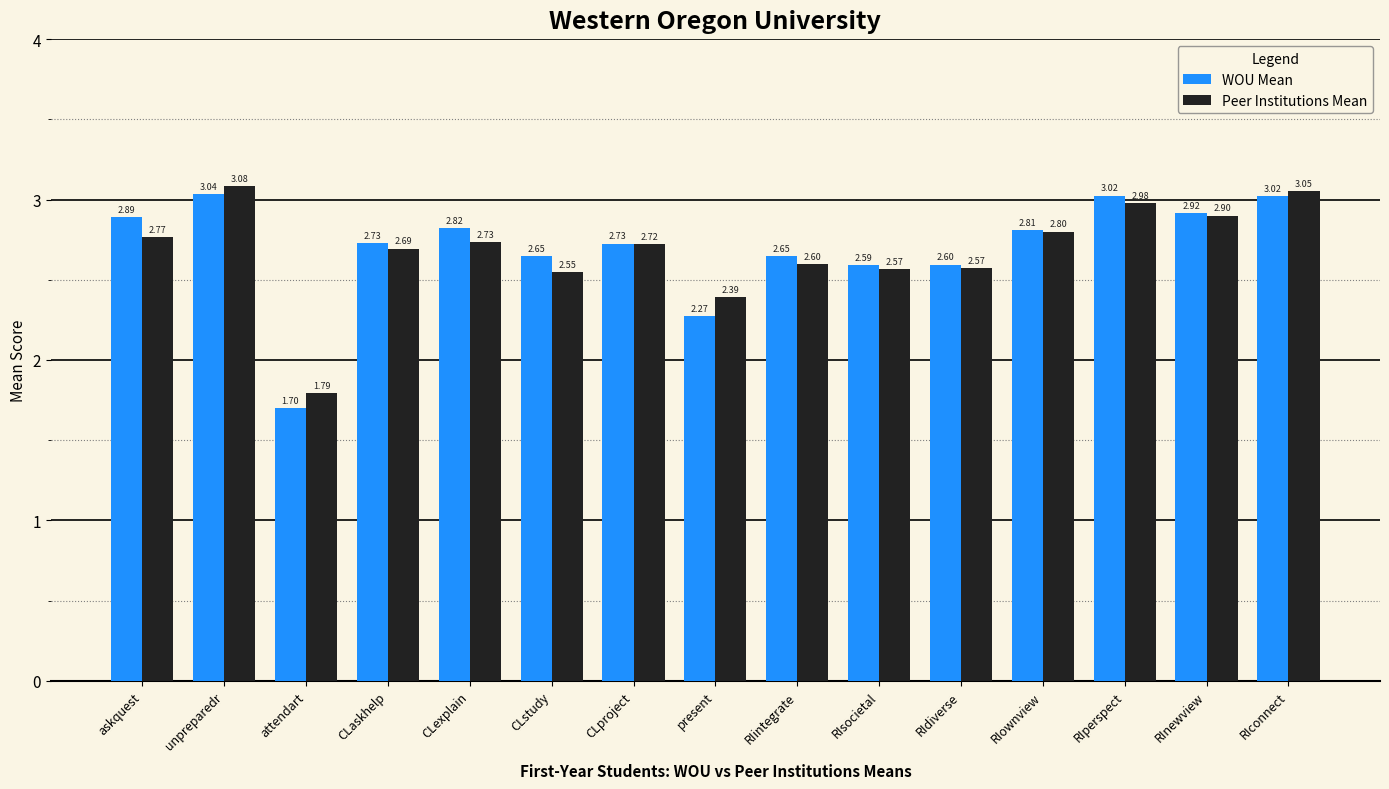

What is the difference between the second highest and second lowest values in the Peer Institutions Mean series?

0.7